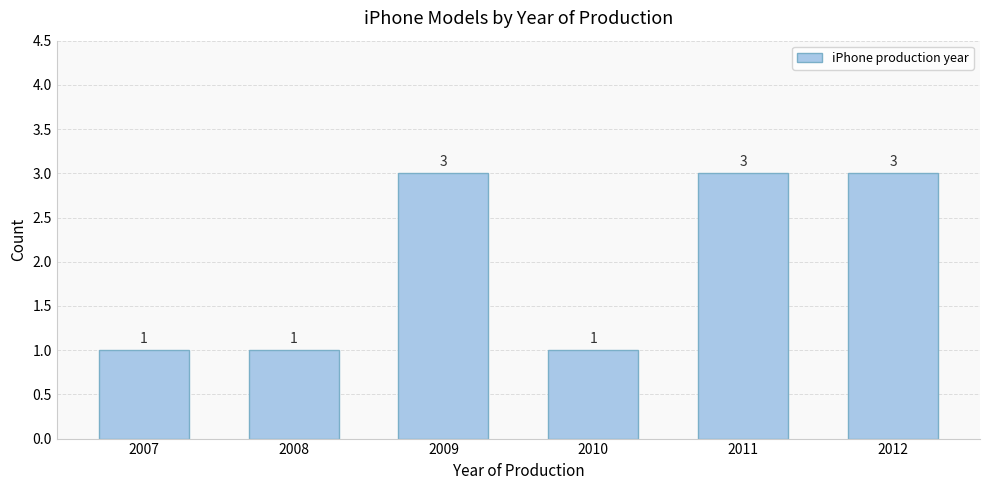

Reading left to right, what are all the values shown in this chart?

2007=1	2008=1	2009=3	2010=1	2011=3	2012=3